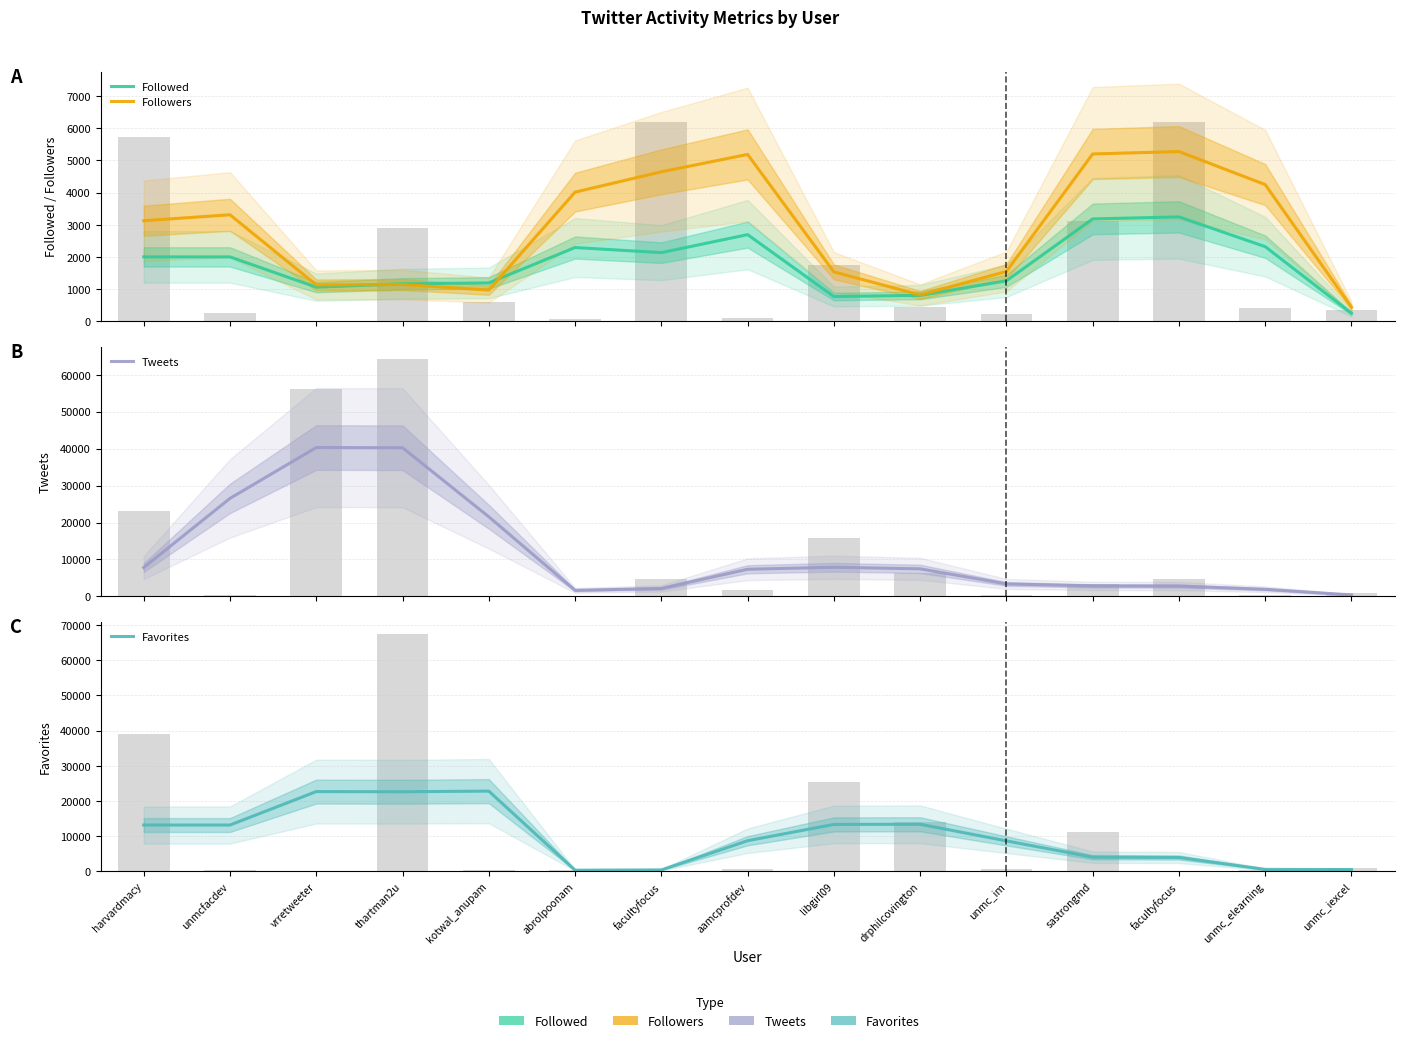

At unmc_iexcel, list the series in order from largest to smallest.

Favorites, Followers, Tweets, Followed